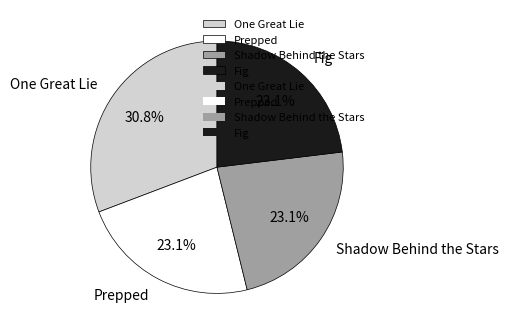

To the nearest percent, what percentage of the pie is One Great Lie?

31%